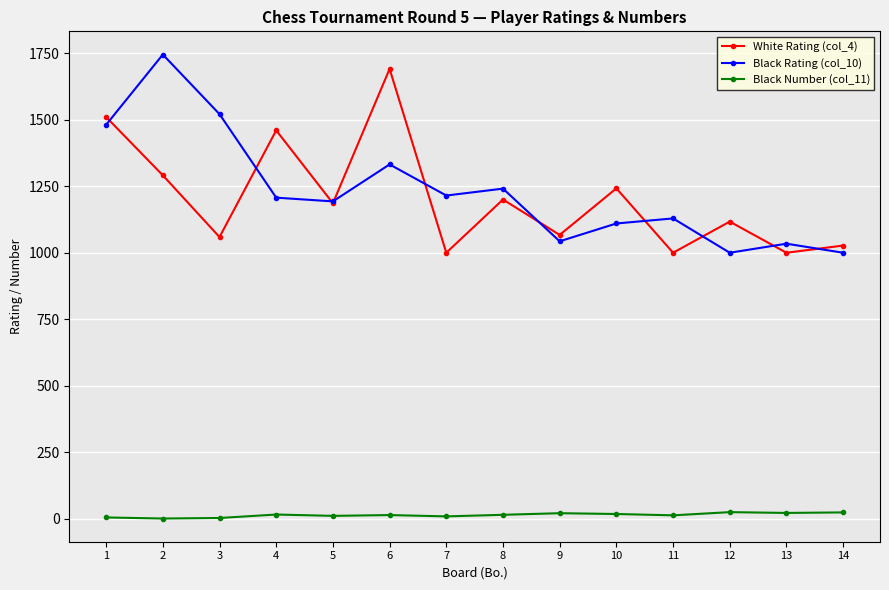

What is the difference between the highest and lowest values at 8?

1226